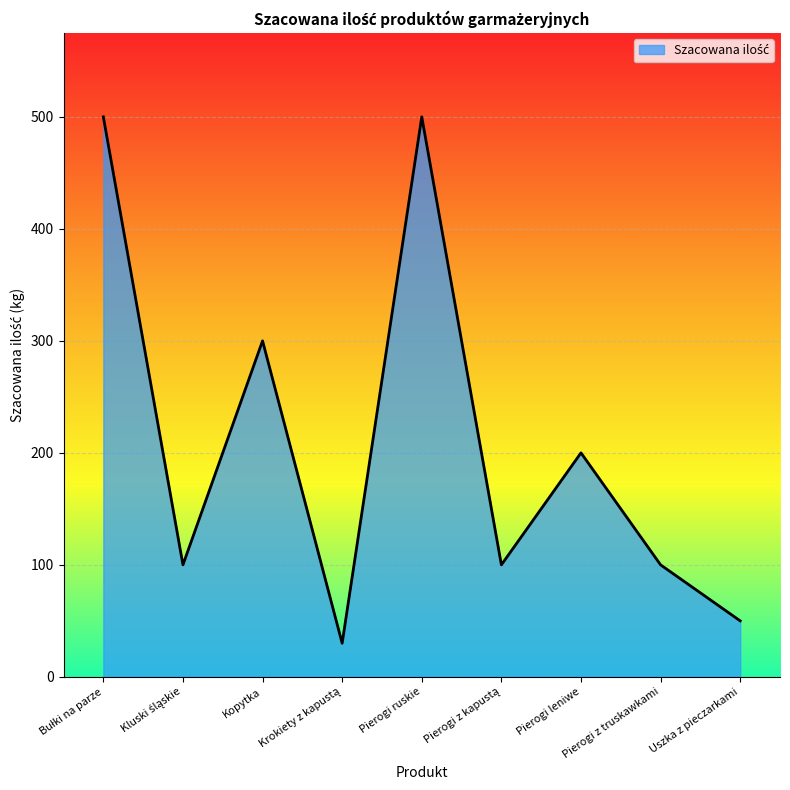

Is it true that the value at Pierogi ruskie is 245?

False